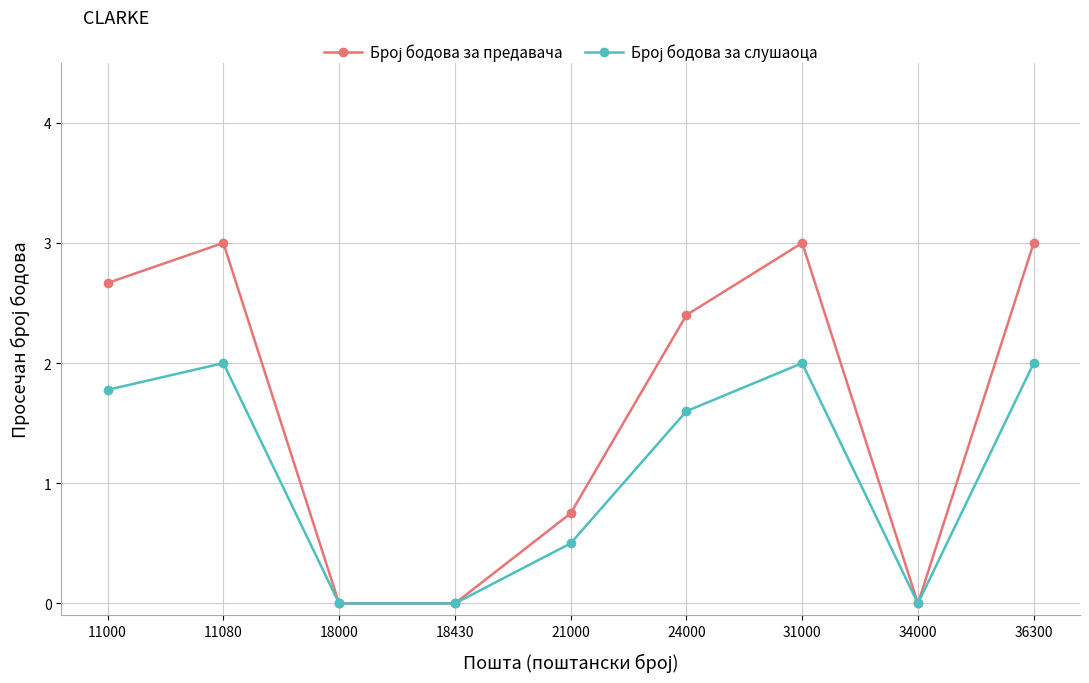

What is the greatest value displayed?

3.0